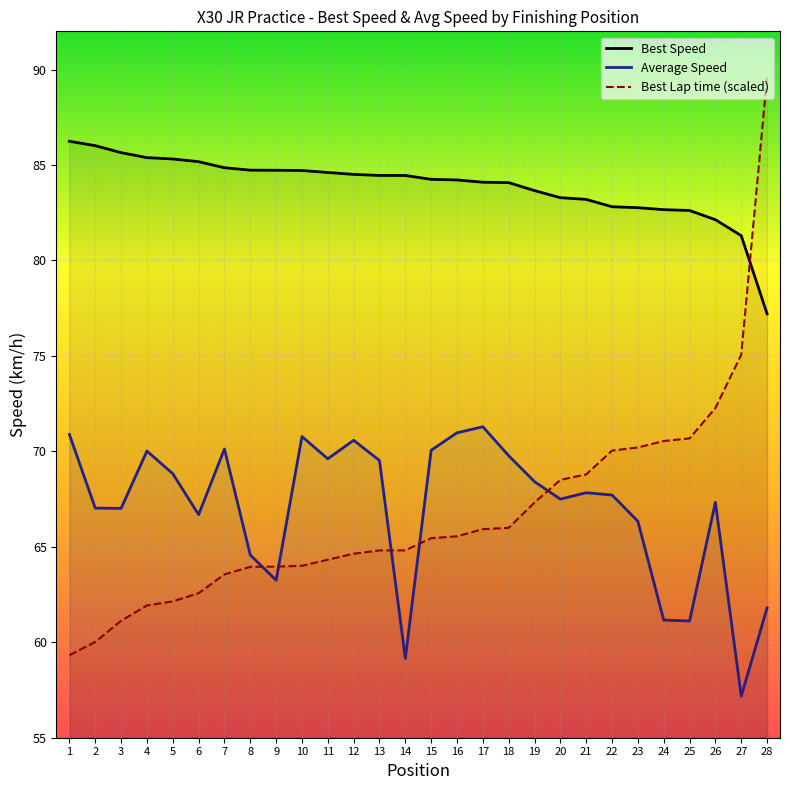

Which series changed the most between 5 and 24?

Best Lap time (scaled)